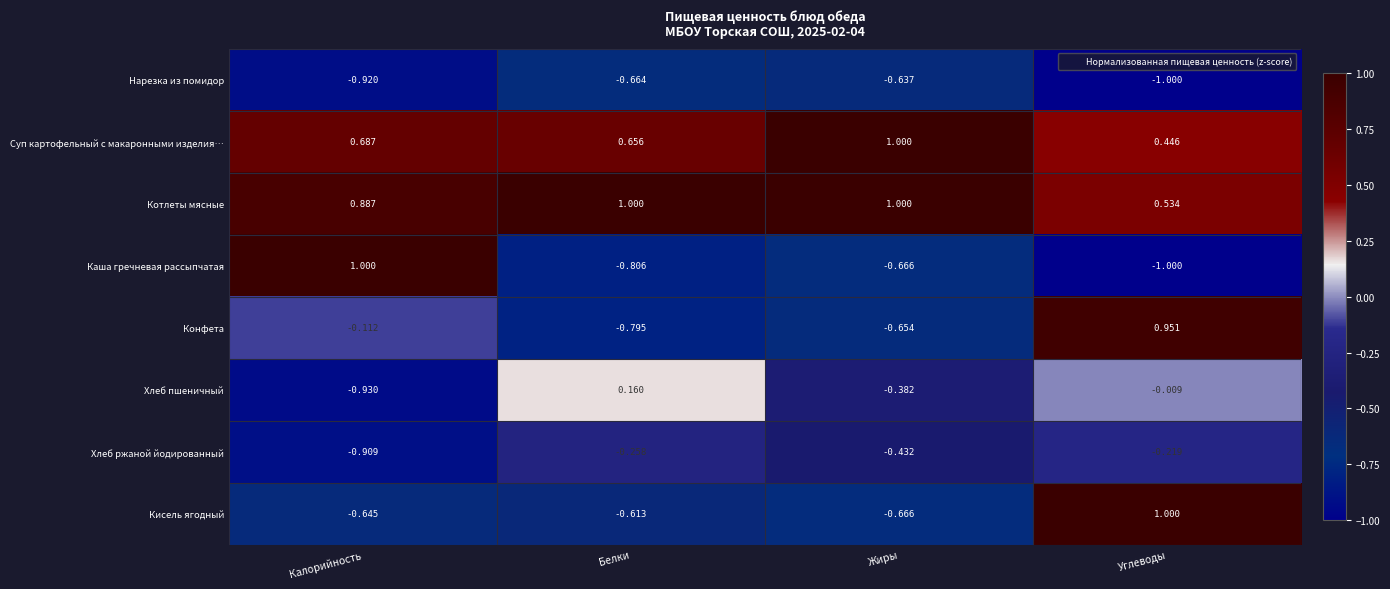

At which label is Хлеб пшеничный closest to 0?

Углеводы